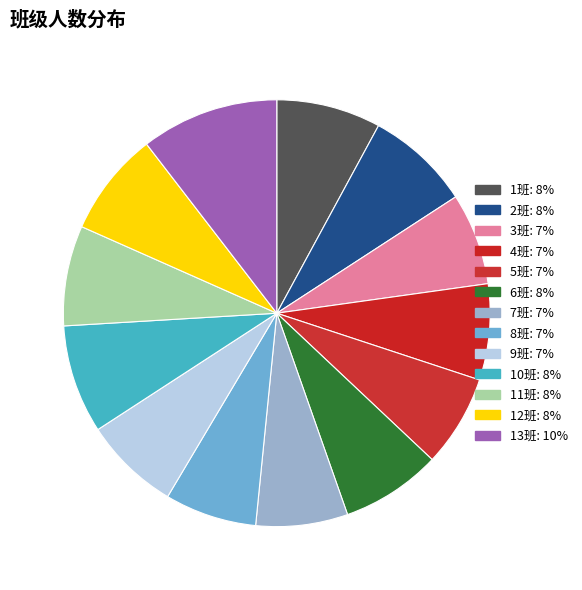

To the nearest percent, what is the average slice percentage?

8%